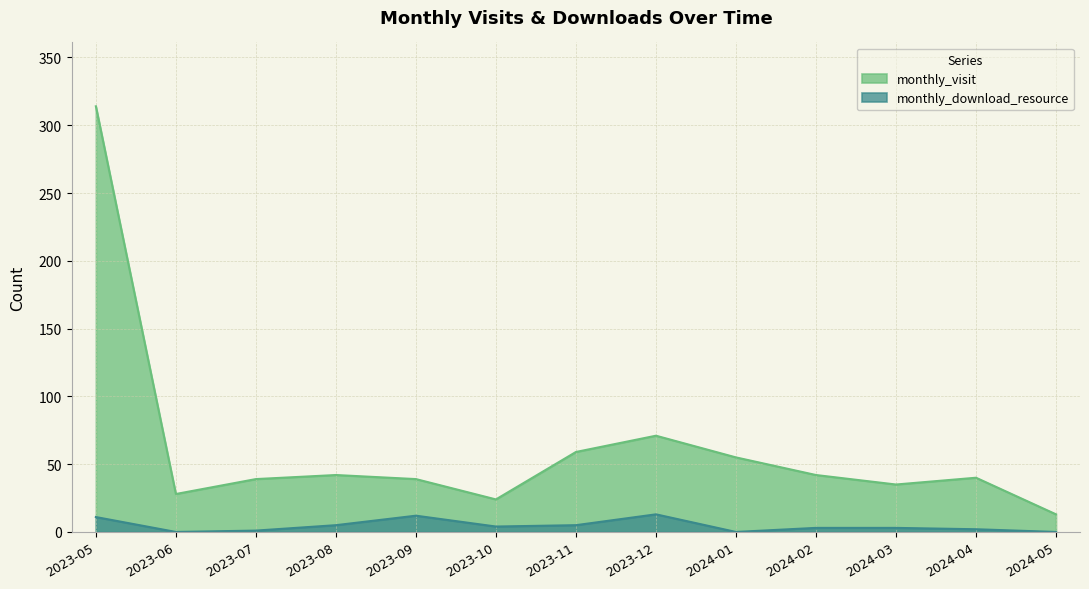

What is the average value of the monthly_visit series?

62